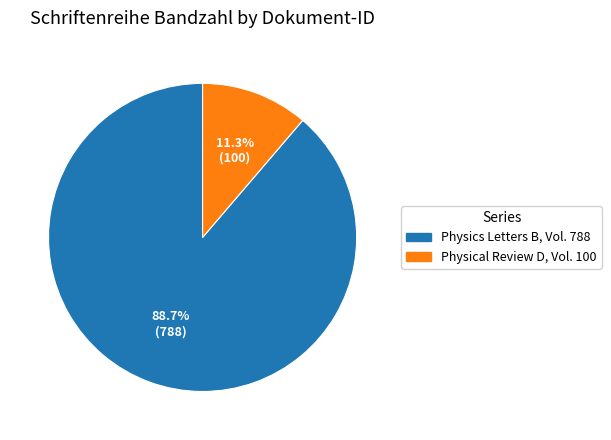

Does any single category account for the majority?

Yes